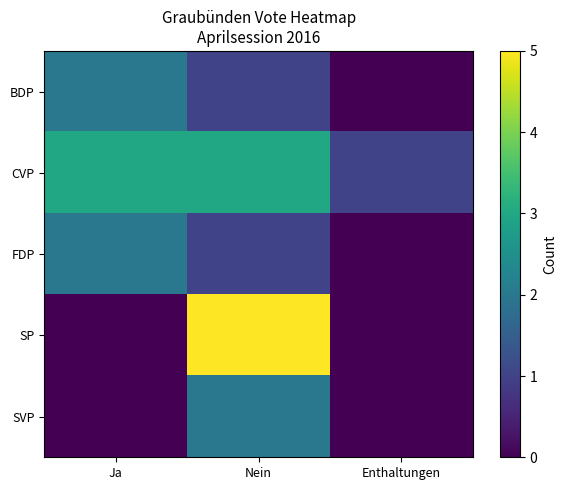

Reading left to right, transcribe all the data shown in this chart.

BDP: Ja=2	Nein=1	Enthaltungen=0
CVP: Ja=3	Nein=3	Enthaltungen=1
FDP: Ja=2	Nein=1	Enthaltungen=0
SP: Ja=0	Nein=5	Enthaltungen=0
SVP: Ja=0	Nein=2	Enthaltungen=0